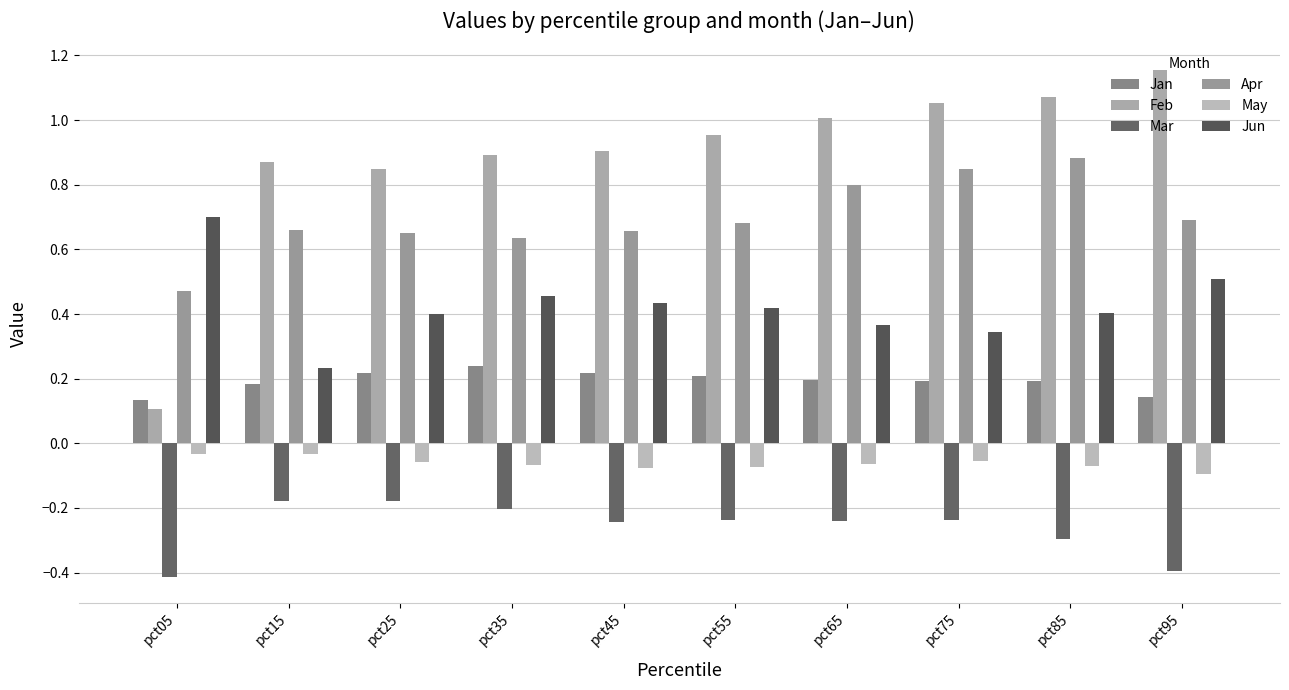

Count the number of categories in the chart.

10